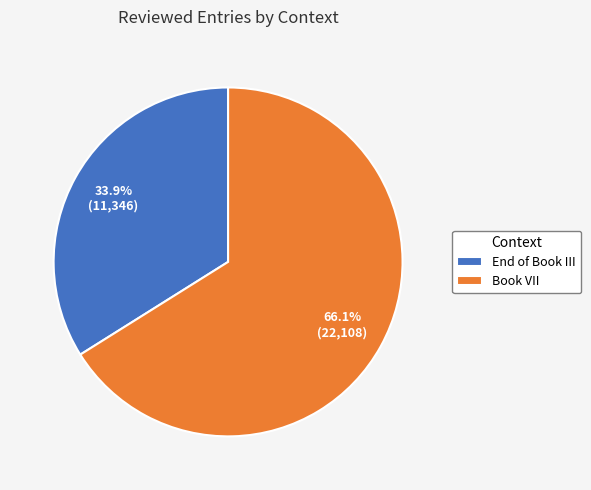

Is it true that End of Book III is 24% of the pie?

False